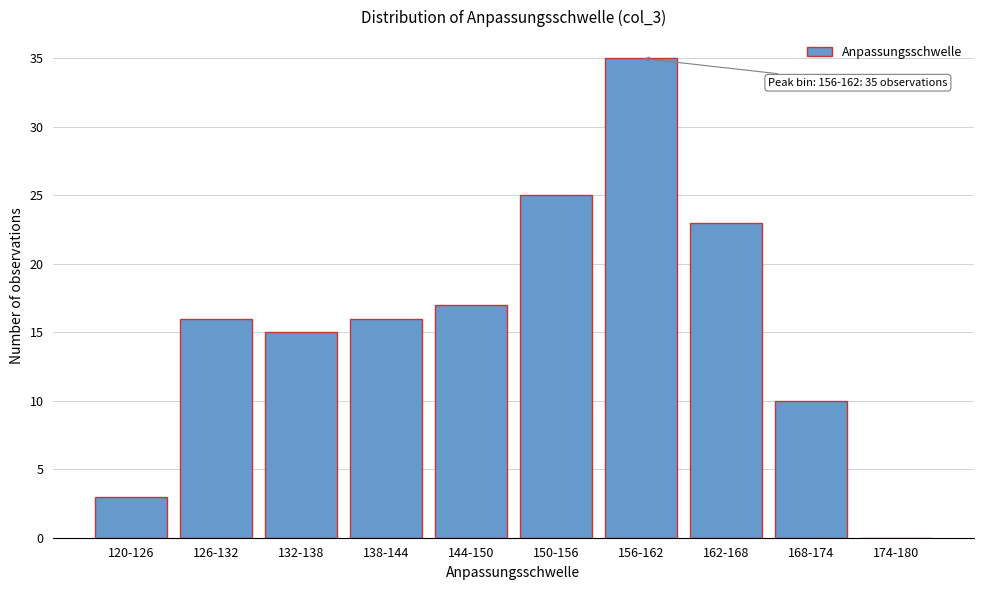

Reading left to right, what are all the values shown in this chart?

120-126=3	126-132=16	132-138=15	138-144=16	144-150=17	150-156=25	156-162=35	162-168=23	168-174=10	174-180=0